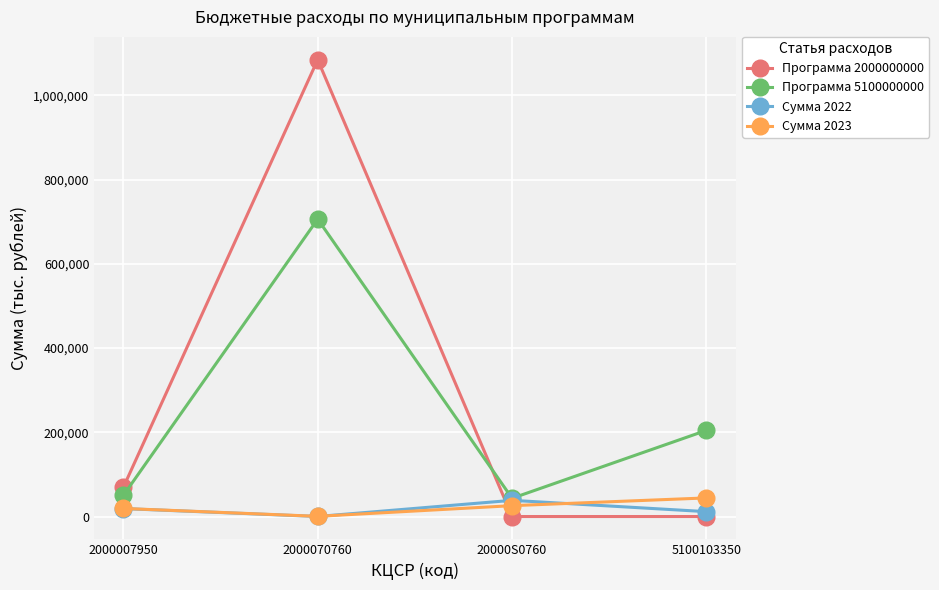

Reading left to right, extract all data points from this chart.

Программа 2000000000: 68987.4	1084604.1	0.0	0.0
Программа 5100000000: 50000.0	706122.4	43309.7	204606.4
Сумма 2022: 18870.5	116.9	38430.9	11569.1
Сумма 2023: 19166.4	446.3	25801.8	44182.2